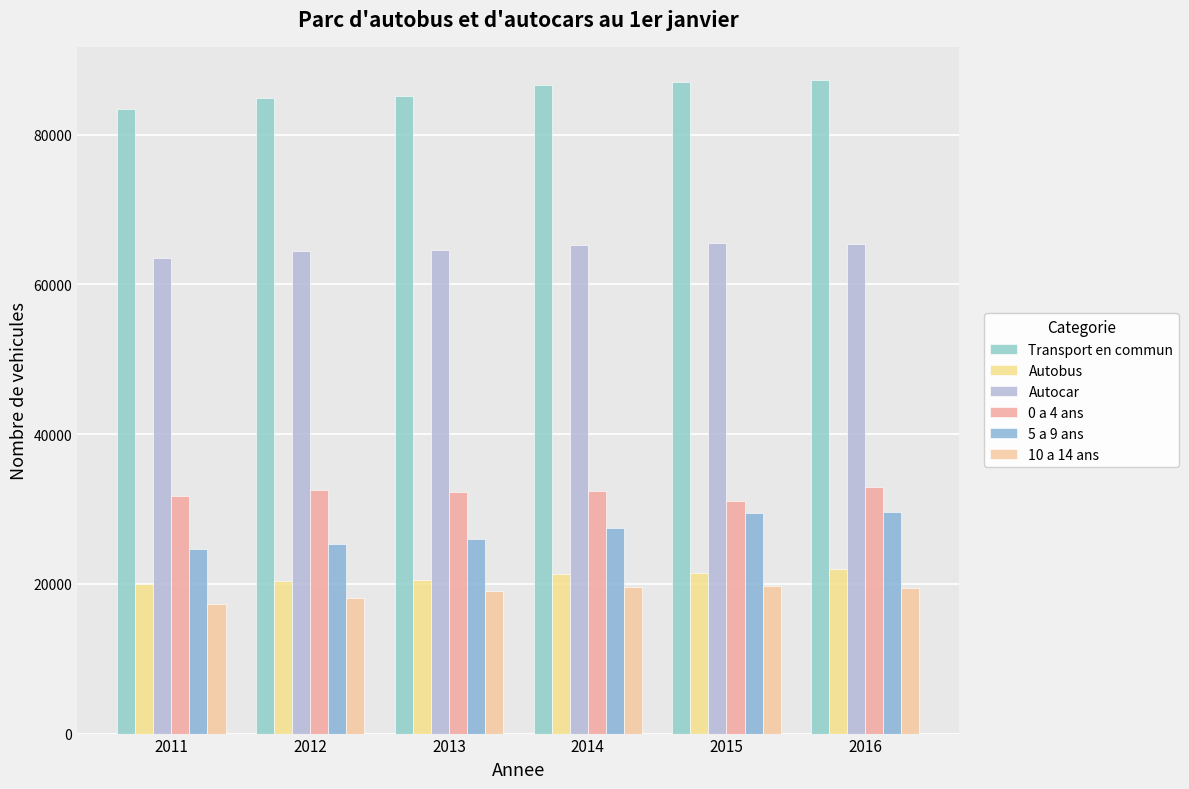

What is the difference between the maximum and minimum values in the 0 a 4 ans series?

1875